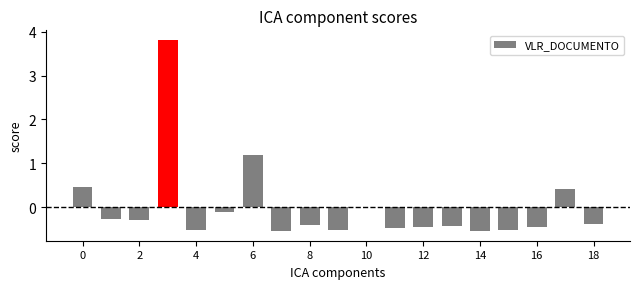

What is the approximate value at 4?

-0.5